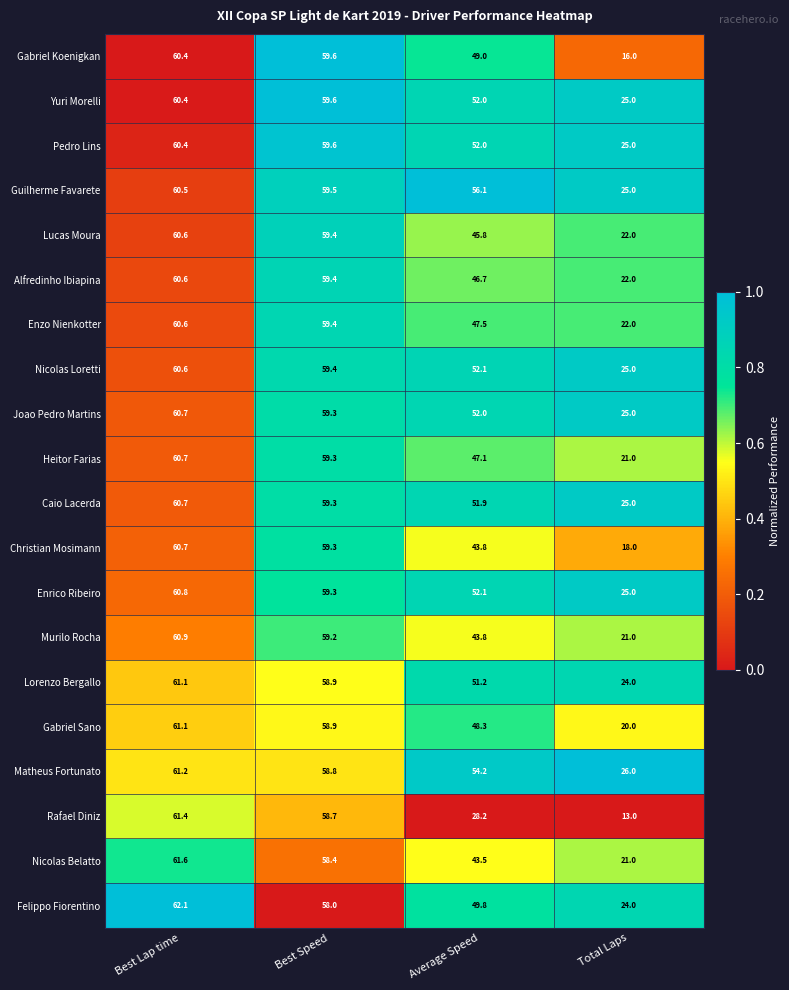

At which label is Alfredinho Ibiapina closest to 41?

Average Speed